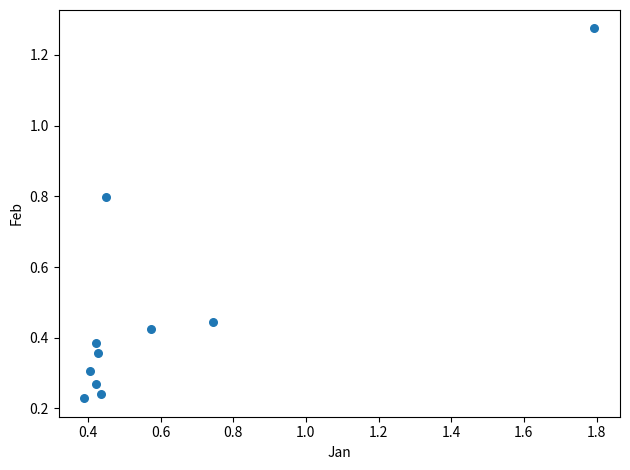

What is the average Y value?

0.5